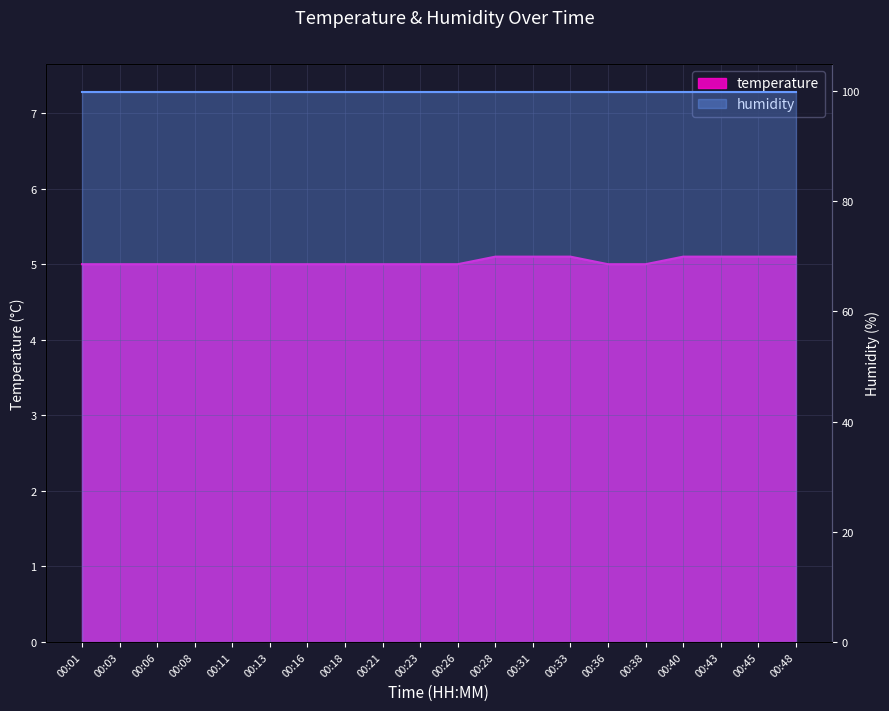

What is the difference between the second highest and minimum values?

0.1